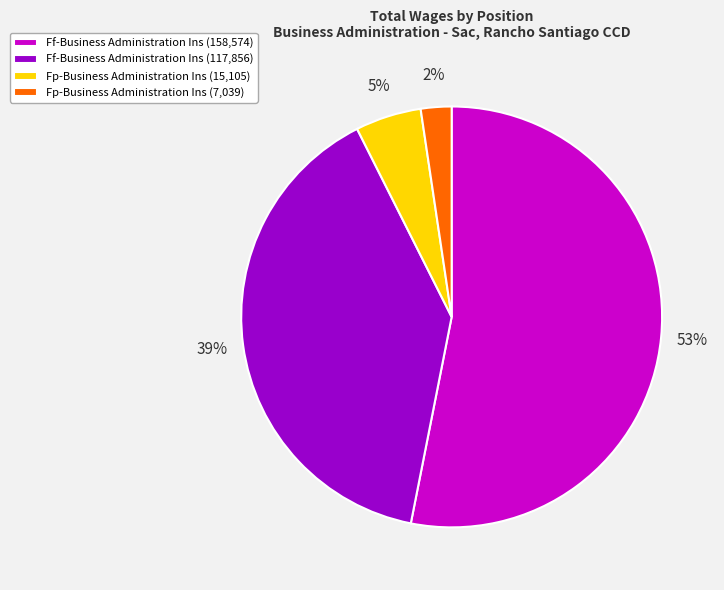

Combined, do Fp-Business Administration Ins (7,039) and Ff-Business Administration Ins (158,574) account for over 50%?

Yes